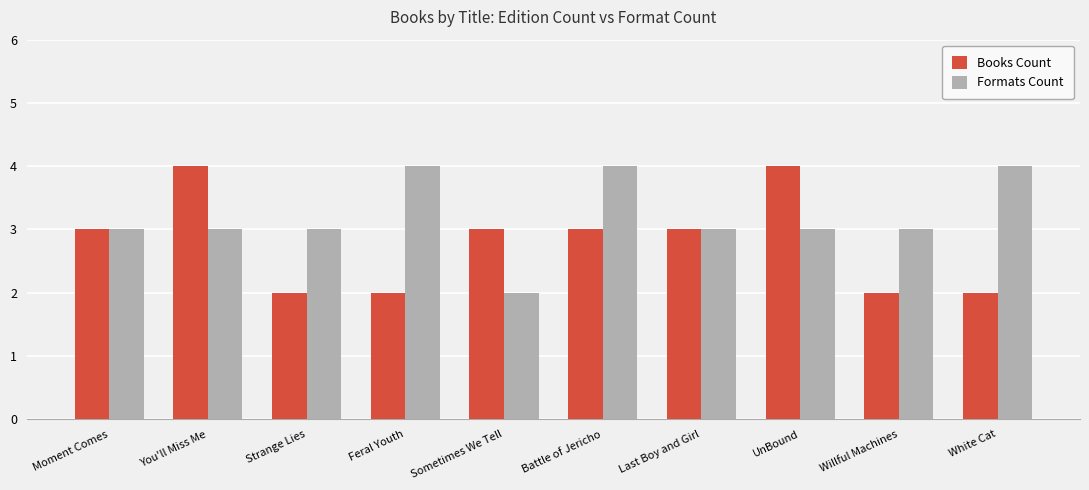

How many bars are there in each group?

2